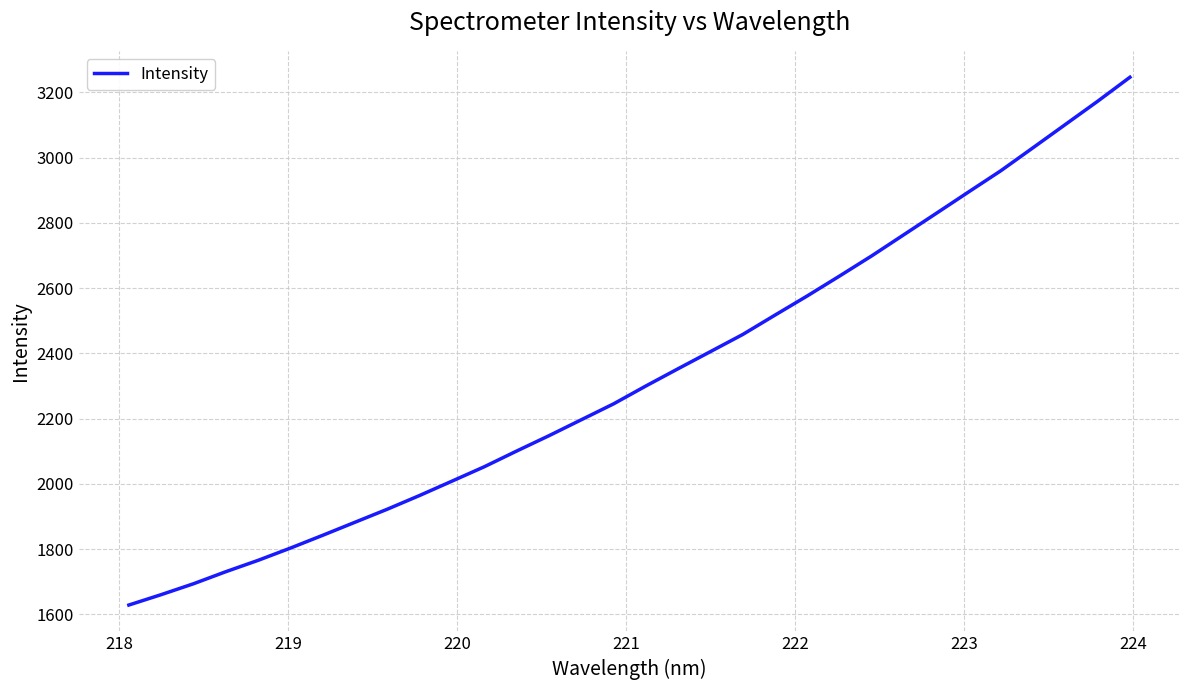

Reading left to right, transcribe all the data shown in this chart.

1629.0	1660.8	1694.2	1731.2	1766.0	1803.6	1842.8	1882.8	1922.8	1964.9	2008.8	2052.9	2100.9	2147.9	2196.8	2245.5	2300.3	2353.3	2405.6	2458.1	2517.5	2576.3	2637.3	2699.3	2764.4	2829.5	2895.1	2960.1	3030.8	3101.8	3172.9	3246.5